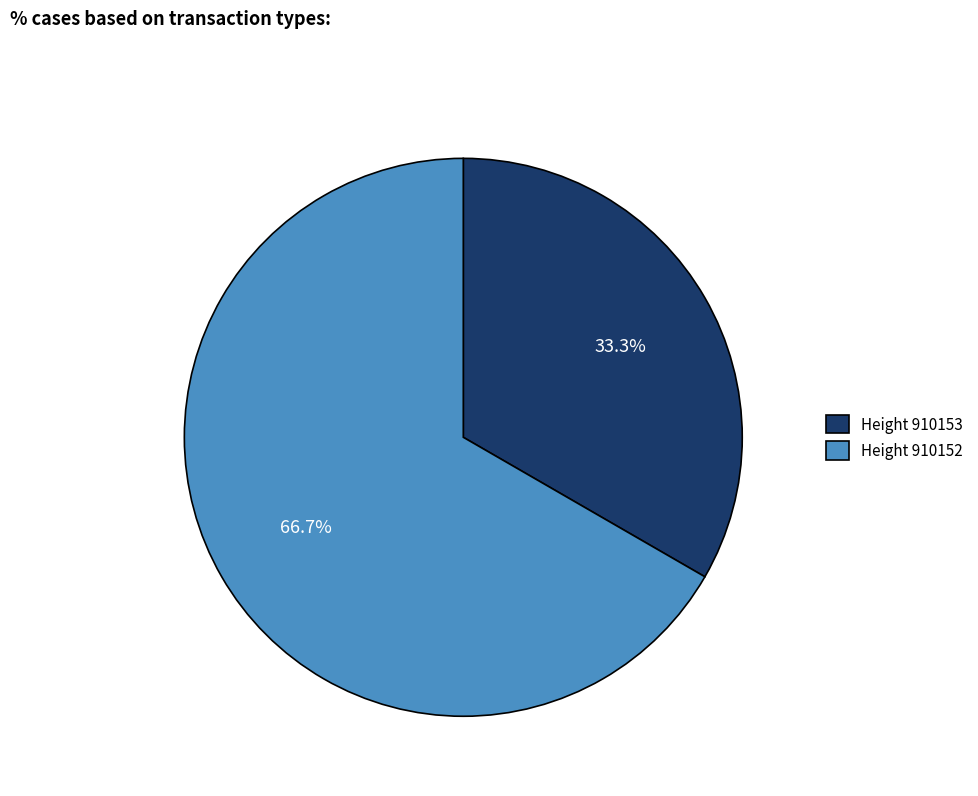

Is the sum of Height 910153 and Height 910152 greater than half?

Yes